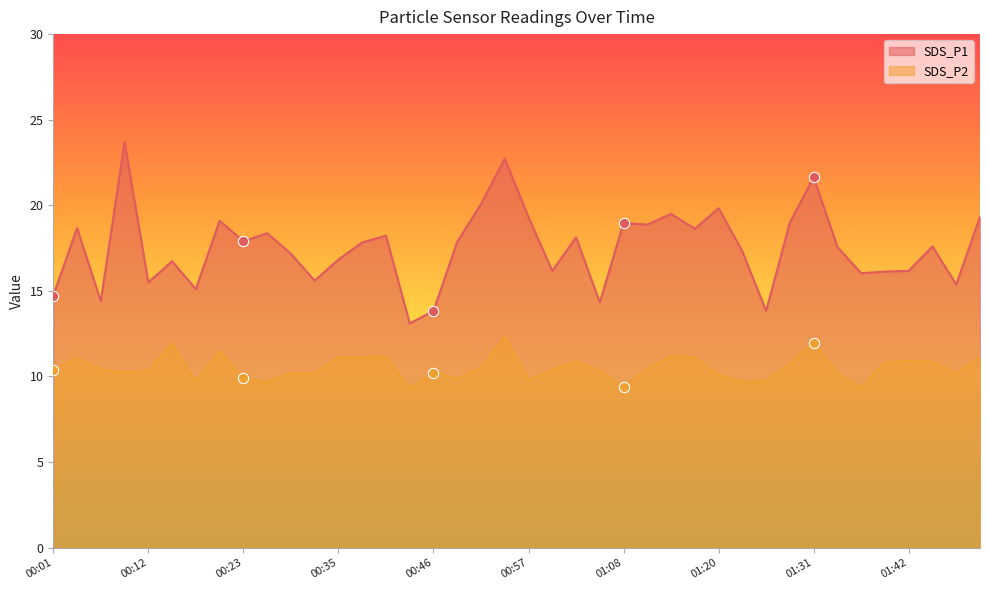

Which series reaches the maximum Y coordinate?

SDS_P1